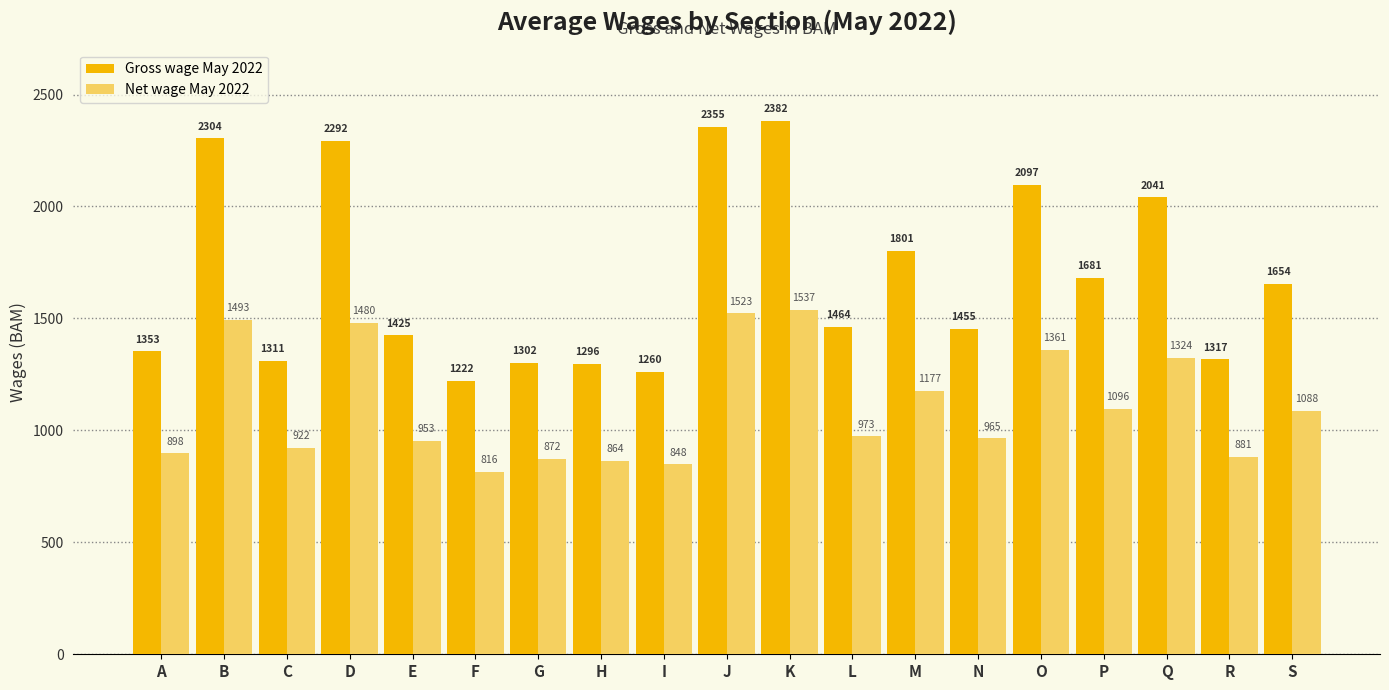

Between O and Q, which series saw the biggest shift?

Gross wage May 2022